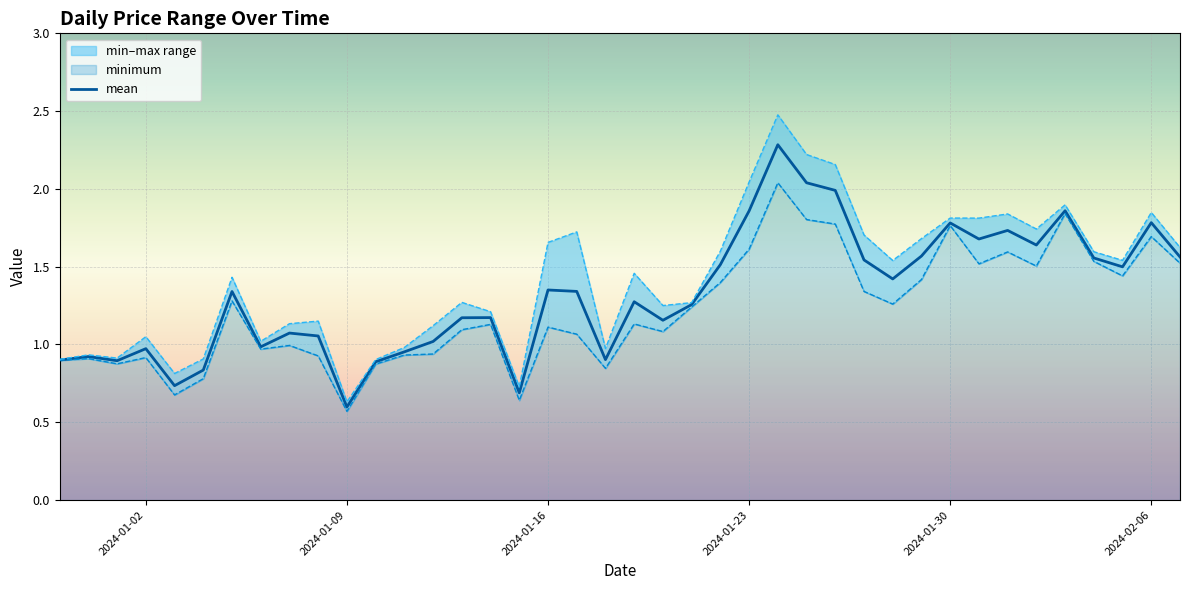

Which category has the lowest value in the mean series?

2024-01-09